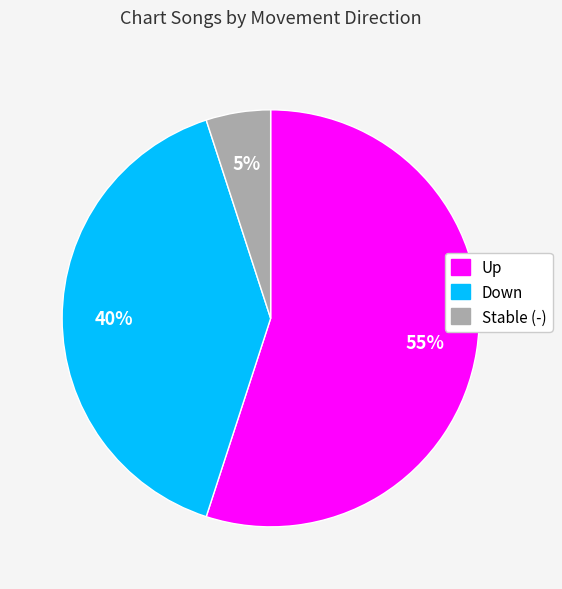

How many segments does this pie chart have?

3